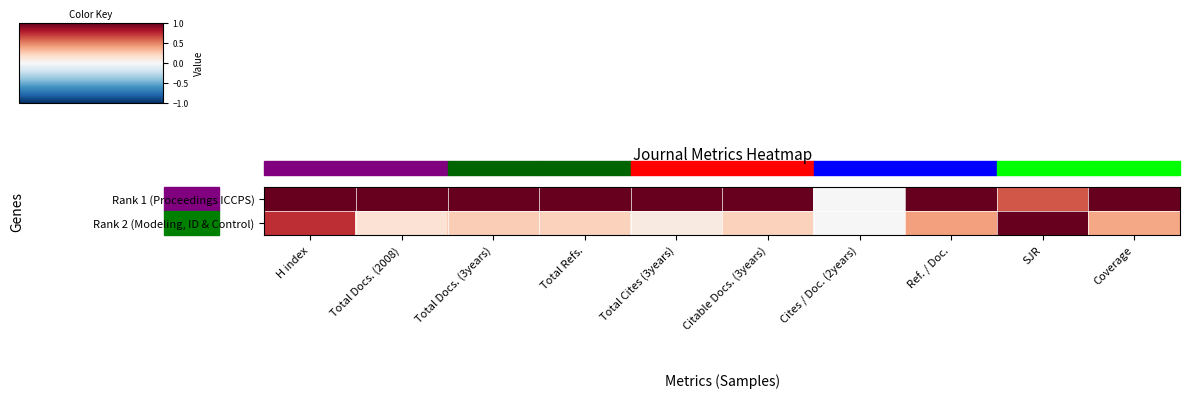

How many distinct data groups are displayed?

2